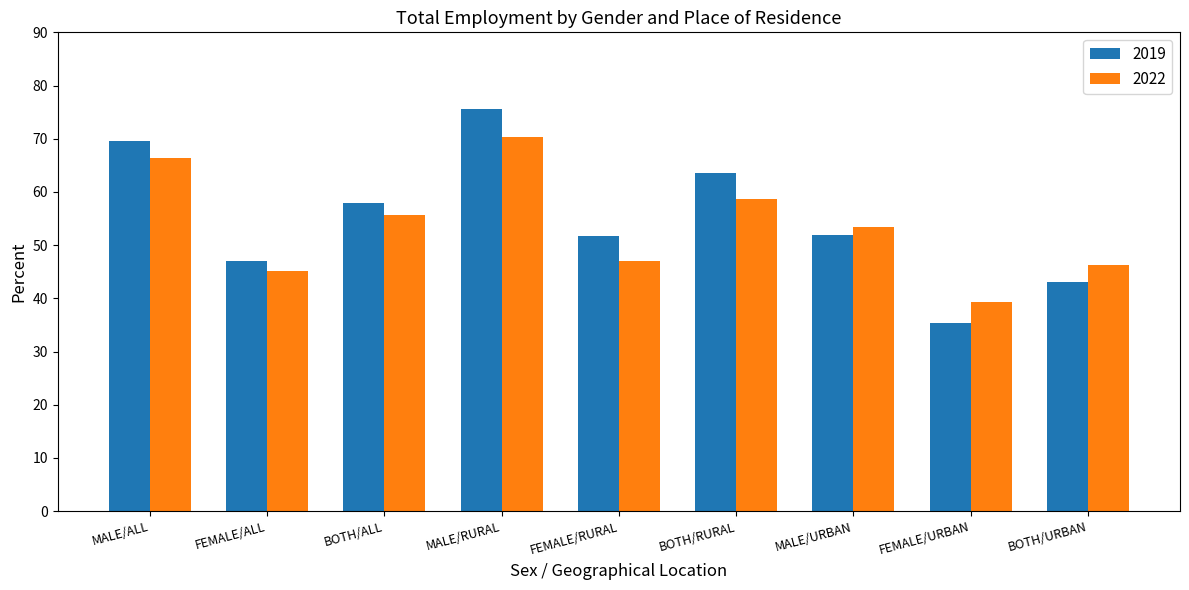

What is the difference between the maximum and minimum values in the 2019 series?

40.2